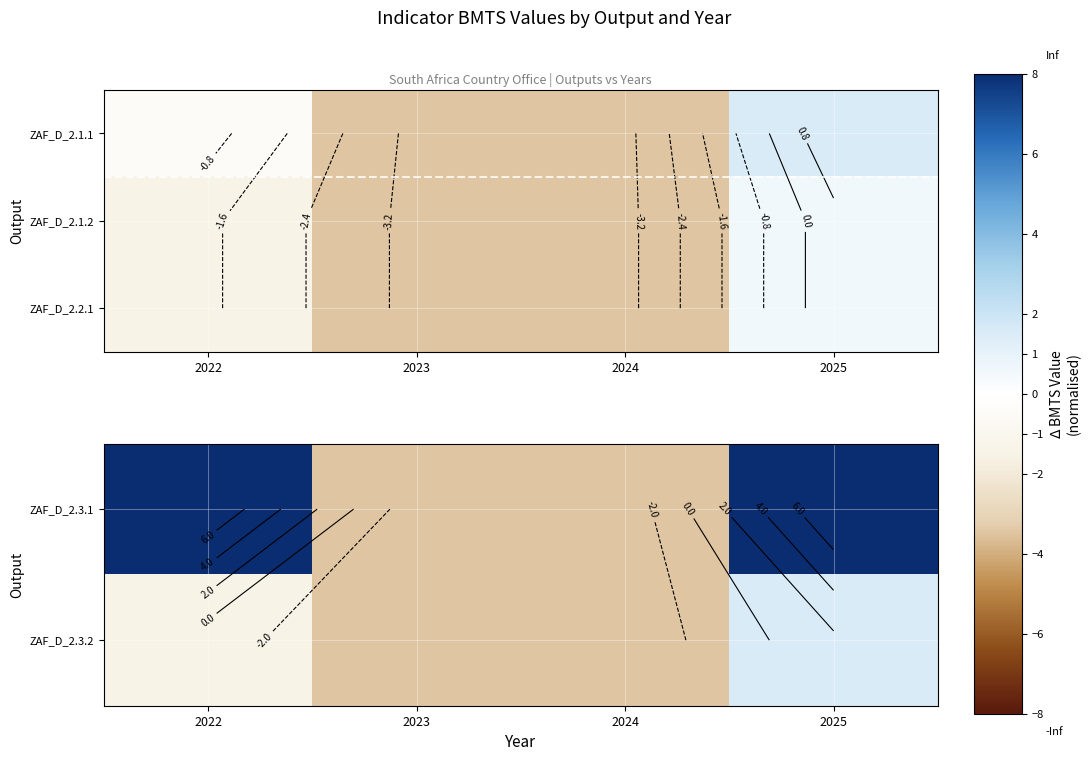

The value of ZAF_D_2.3.1 at 2024 is -1.7. True or false?

False